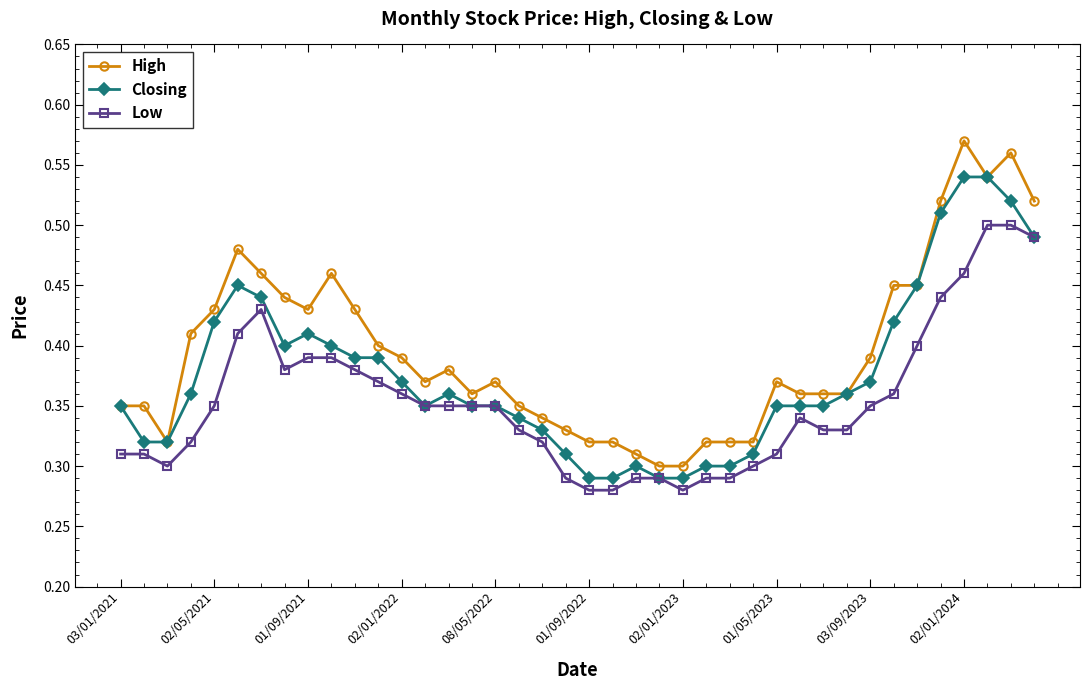

Which series has the widest spread of values?

High